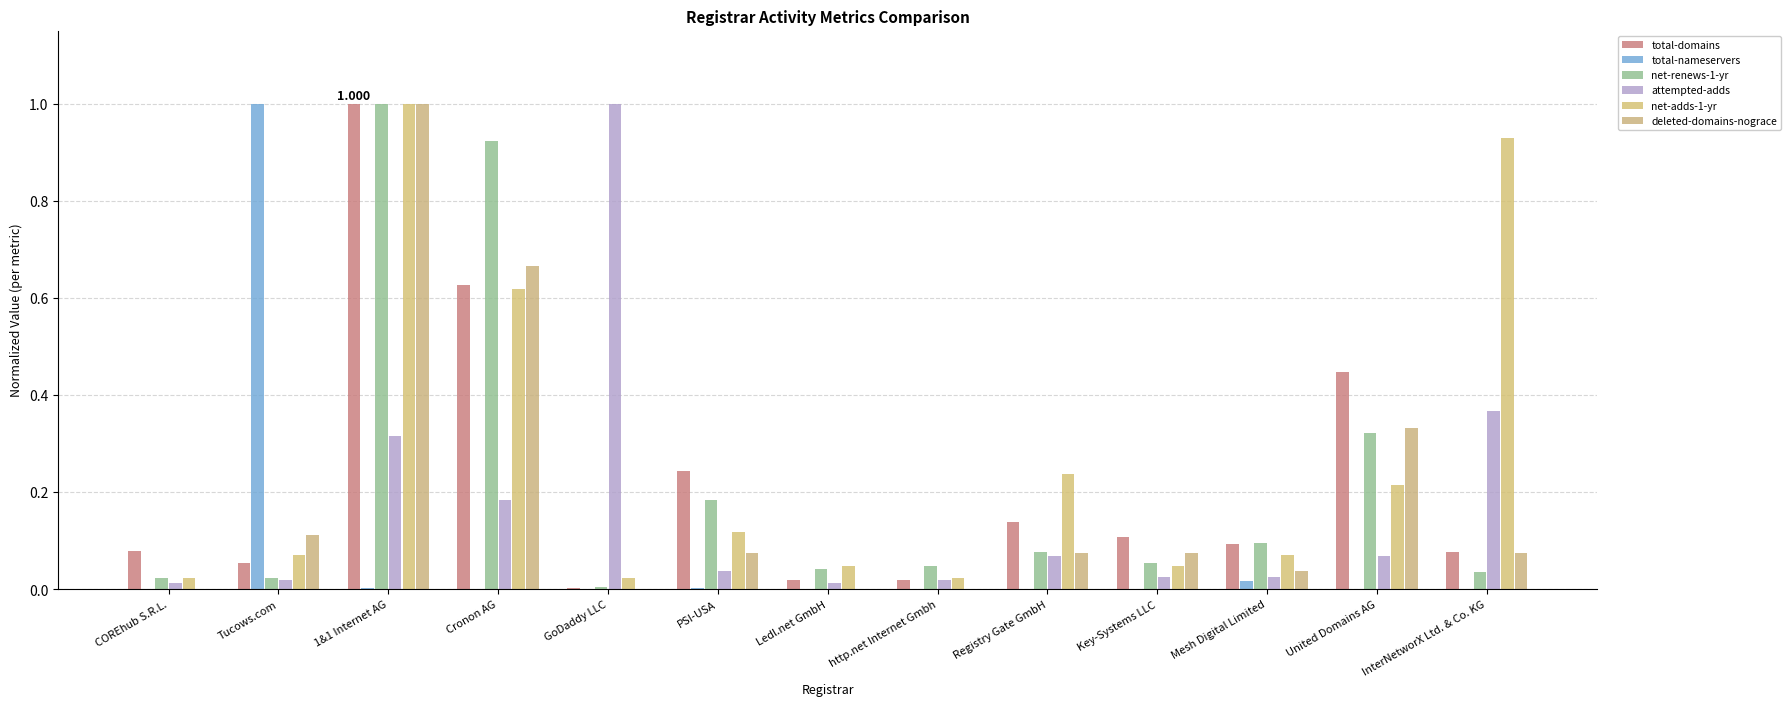

Reading right to left, transcribe all the data shown in this chart.

total-domains: InterNetworX Ltd. & Co. KG=0.1	United Domains AG=0.4	Mesh Digital Limited=0.1	Key-Systems LLC=0.1	Registry Gate GmbH=0.1	http.net Internet Gmbh=0.0	Ledl.net GmbH=0.0	PSI-USA=0.2	GoDaddy LLC=0.0	Cronon AG=0.6	1&1 Internet AG=1.0	Tucows.com=0.1	COREhub S.R.L.=0.1
total-nameservers: InterNetworX Ltd. & Co. KG=0.0	United Domains AG=0.0	Mesh Digital Limited=0.0	Key-Systems LLC=0.0	Registry Gate GmbH=0.0	http.net Internet Gmbh=0.0	Ledl.net GmbH=0.0	PSI-USA=0.0	GoDaddy LLC=0.0	Cronon AG=0.0	1&1 Internet AG=0.0	Tucows.com=1.0	COREhub S.R.L.=0.0
net-renews-1-yr: InterNetworX Ltd. & Co. KG=0.0	United Domains AG=0.3	Mesh Digital Limited=0.1	Key-Systems LLC=0.1	Registry Gate GmbH=0.1	http.net Internet Gmbh=0.0	Ledl.net GmbH=0.0	PSI-USA=0.2	GoDaddy LLC=0.0	Cronon AG=0.9	1&1 Internet AG=1.0	Tucows.com=0.0	COREhub S.R.L.=0.0
attempted-adds: InterNetworX Ltd. & Co. KG=0.4	United Domains AG=0.1	Mesh Digital Limited=0.0	Key-Systems LLC=0.0	Registry Gate GmbH=0.1	http.net Internet Gmbh=0.0	Ledl.net GmbH=0.0	PSI-USA=0.0	GoDaddy LLC=1.0	Cronon AG=0.2	1&1 Internet AG=0.3	Tucows.com=0.0	COREhub S.R.L.=0.0
net-adds-1-yr: InterNetworX Ltd. & Co. KG=0.9	United Domains AG=0.2	Mesh Digital Limited=0.1	Key-Systems LLC=0.0	Registry Gate GmbH=0.2	http.net Internet Gmbh=0.0	Ledl.net GmbH=0.0	PSI-USA=0.1	GoDaddy LLC=0.0	Cronon AG=0.6	1&1 Internet AG=1.0	Tucows.com=0.1	COREhub S.R.L.=0.0
deleted-domains-nograce: InterNetworX Ltd. & Co. KG=0.1	United Domains AG=0.3	Mesh Digital Limited=0.0	Key-Systems LLC=0.1	Registry Gate GmbH=0.1	http.net Internet Gmbh=0.0	Ledl.net GmbH=0.0	PSI-USA=0.1	GoDaddy LLC=0.0	Cronon AG=0.7	1&1 Internet AG=1.0	Tucows.com=0.1	COREhub S.R.L.=0.0